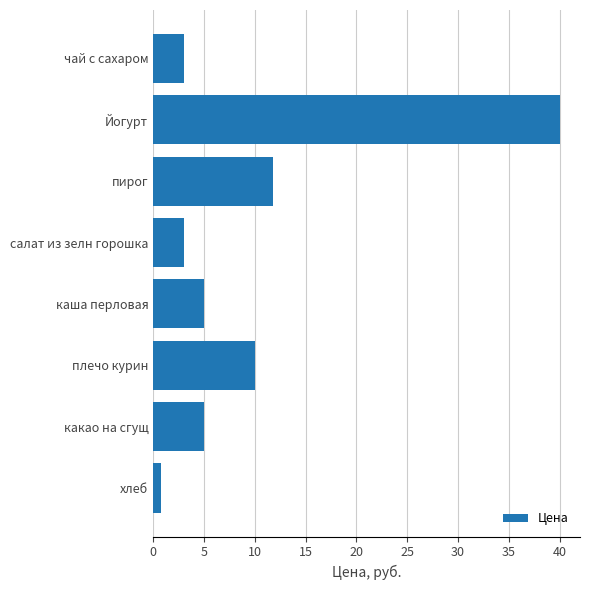

The value at каша перловая is 6.9. True or false?

False